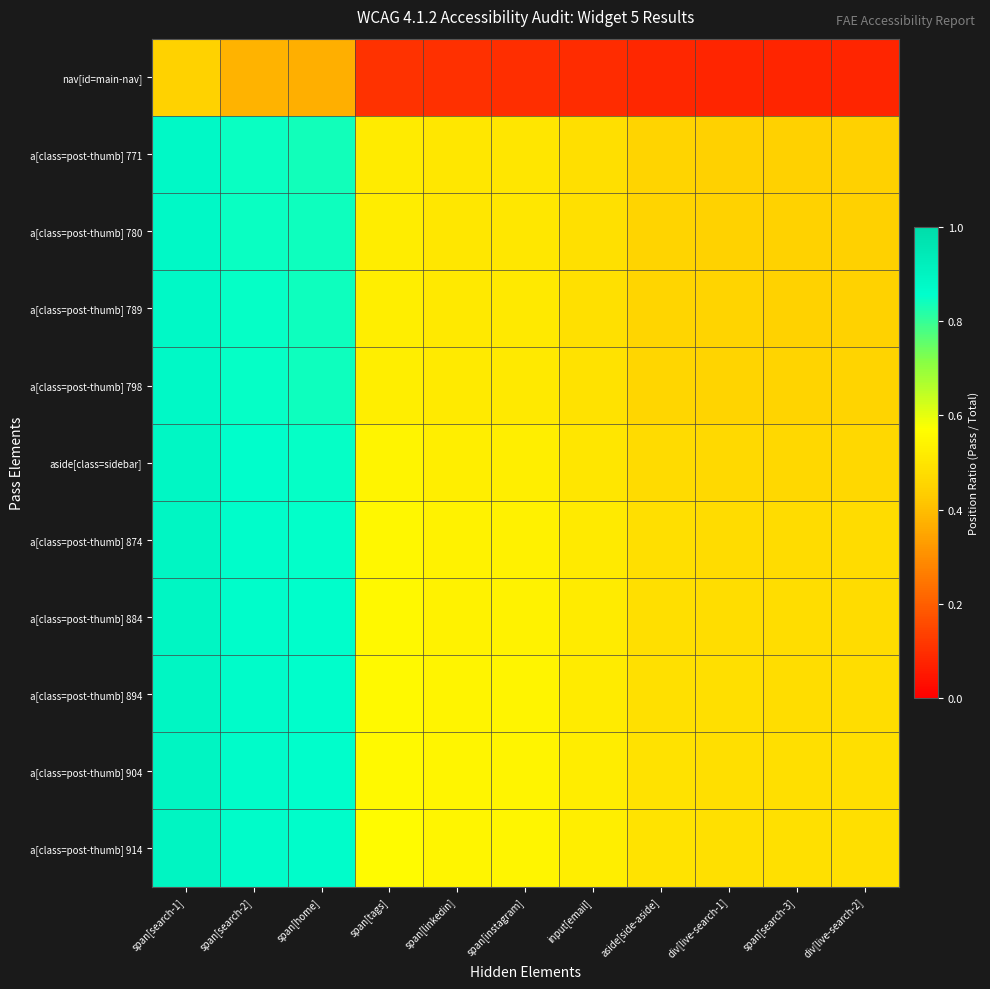

Which category has the highest value across all series?

span[search-1]